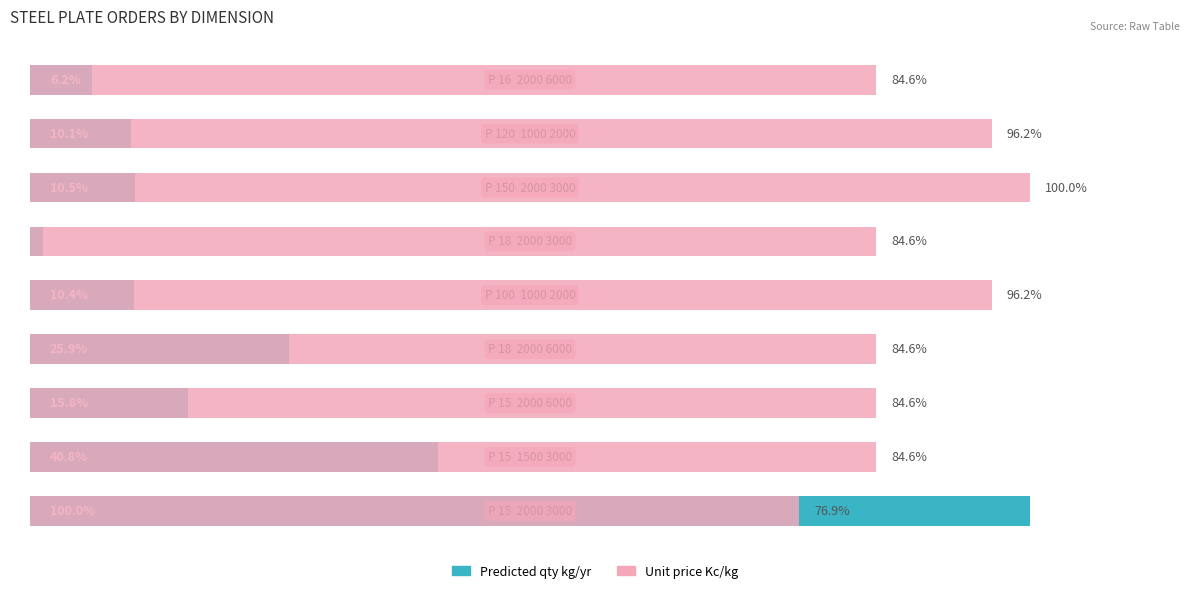

What is the difference between the Unit price Kc/kg values at 6 and 0?

23.1